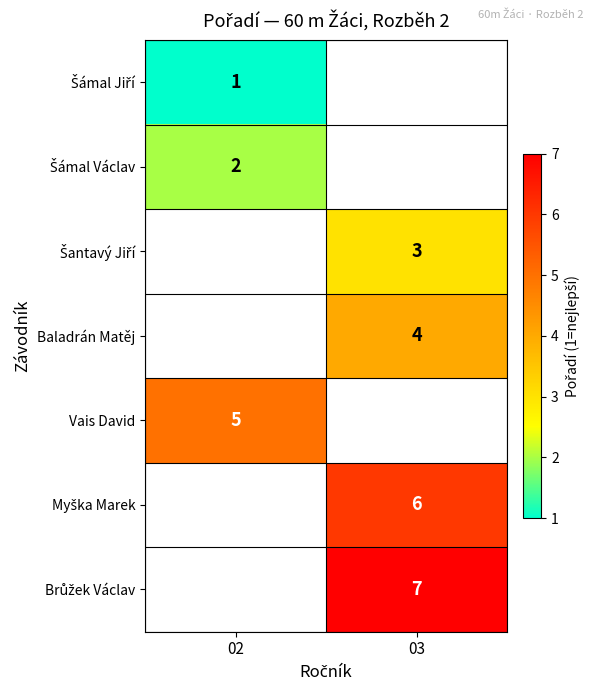

At how many categories does at least one series exceed 2?

2